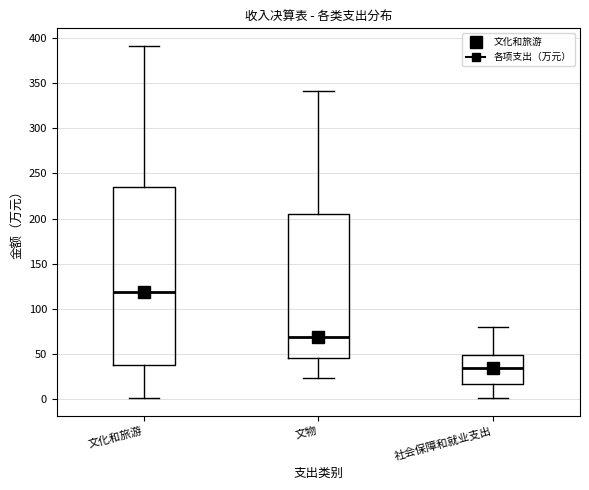

Which box is the tallest, from its lower edge to its upper edge?

文化和旅游